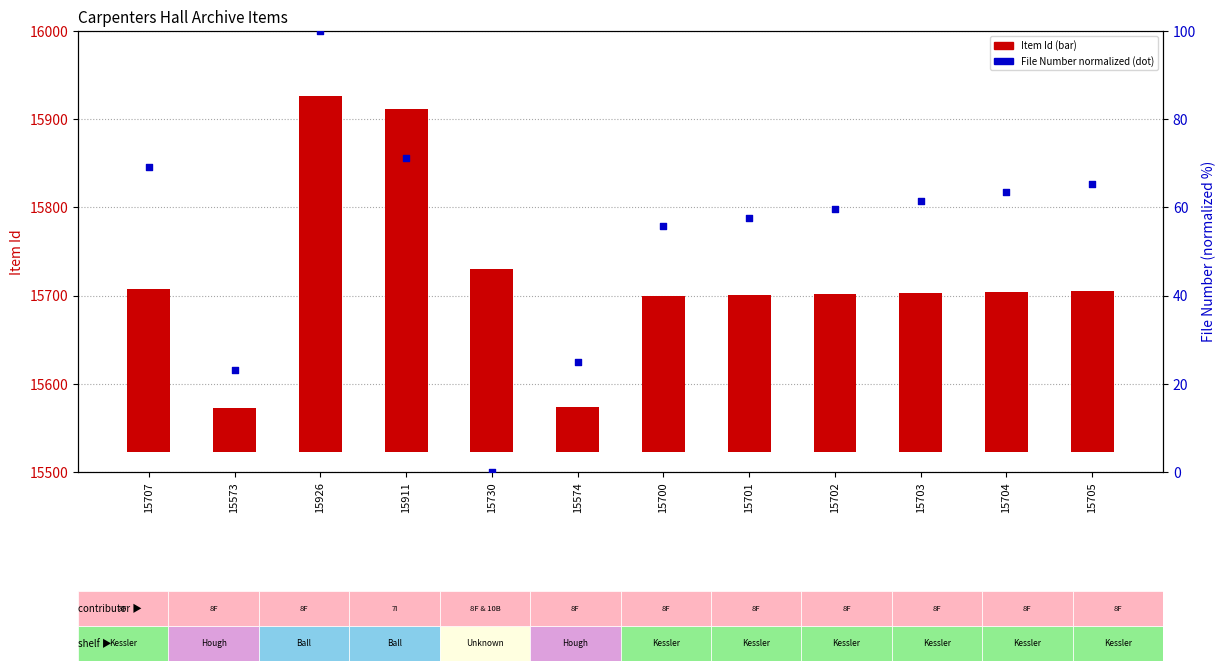

At which category is the sum across all series the highest?

15926